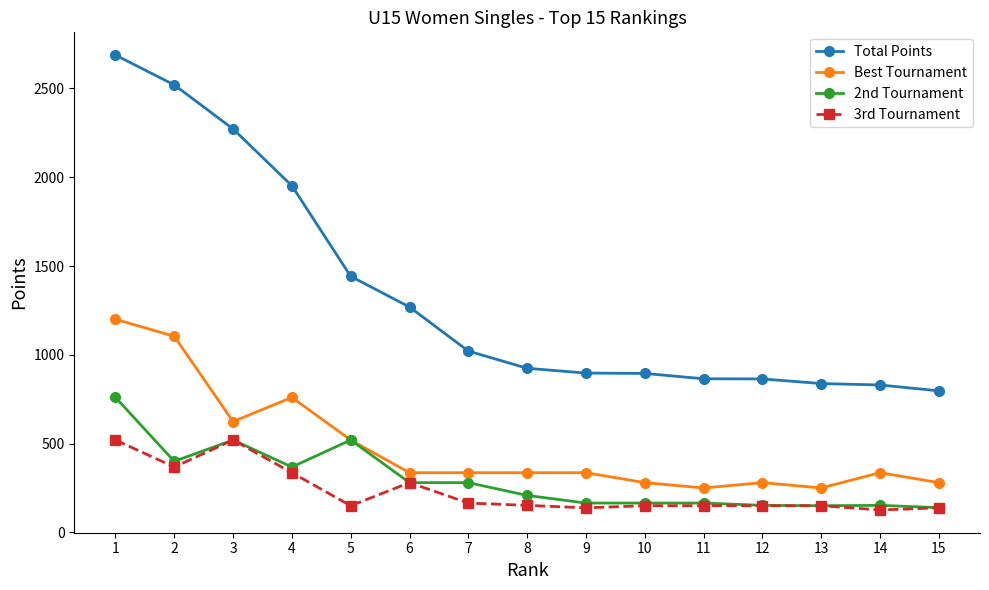

What is the greatest value displayed?

2688